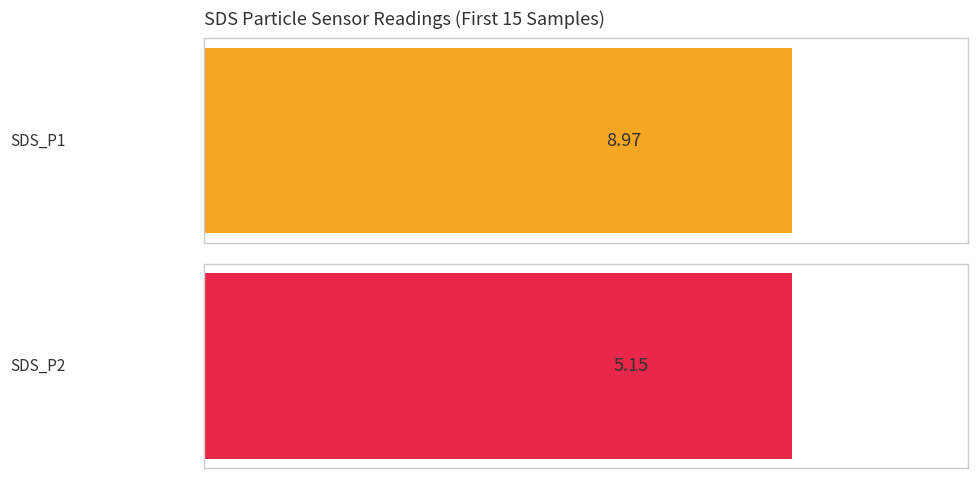

What is the maximum value for SDS_P1?

13.5